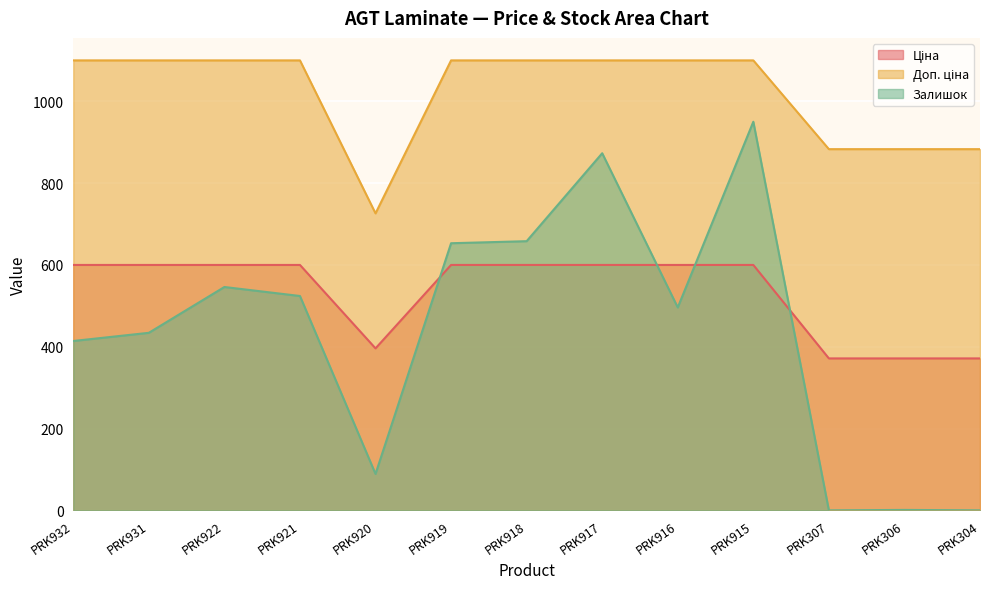

True or false: Ціна and Залишок cross at least once.

True